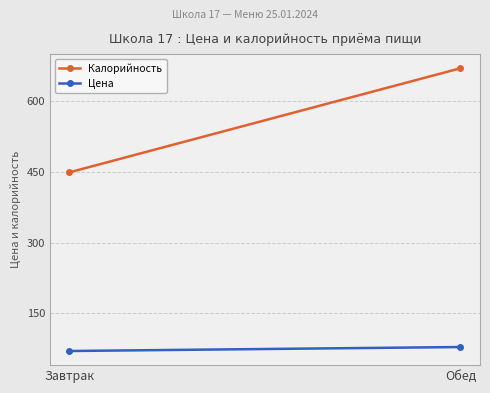

Which series has the widest spread of values?

Калорийность